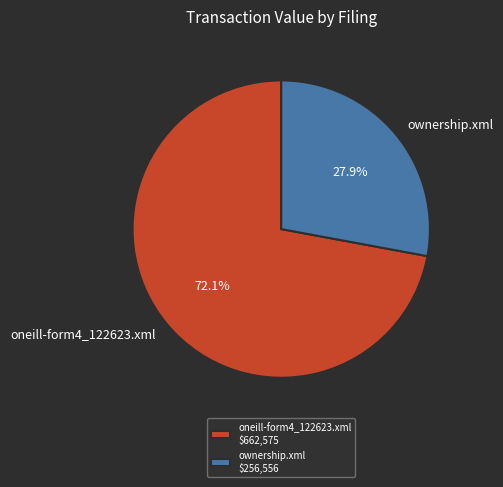

Count the number of slices in the pie.

2